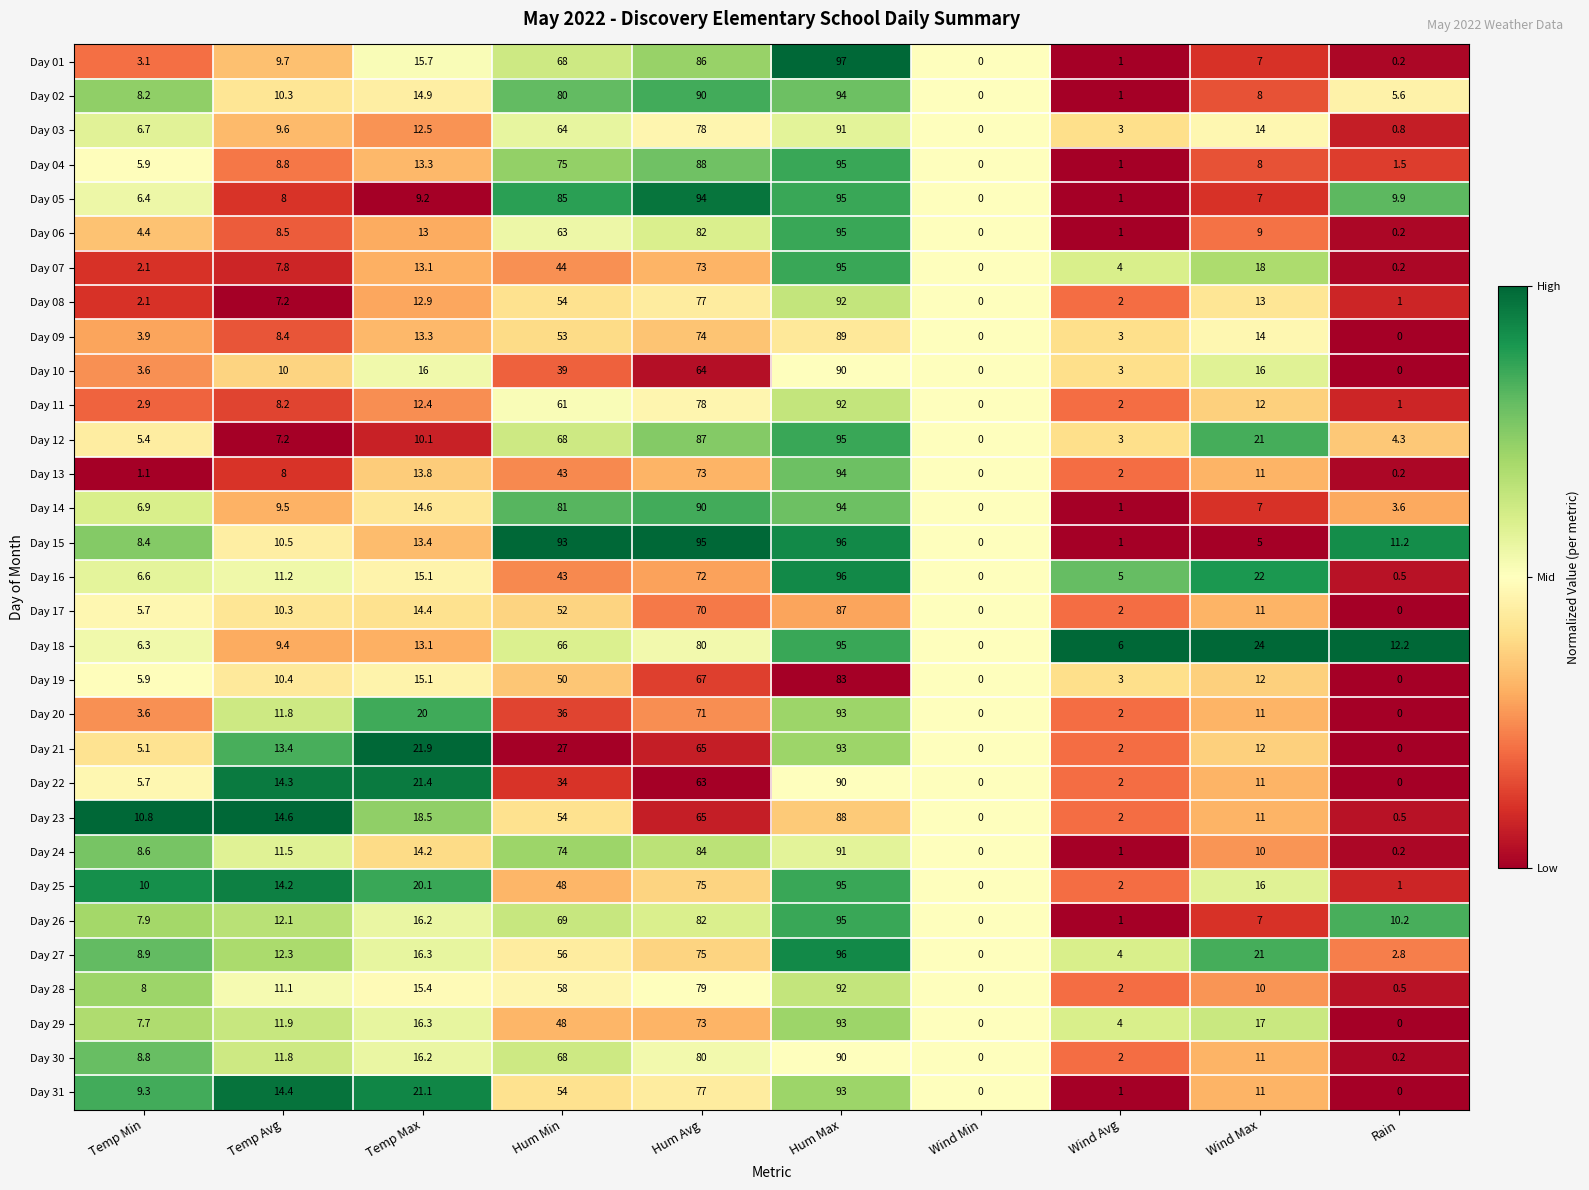

The value of Day 17 at Temp Min is 5.7. True or false?

True